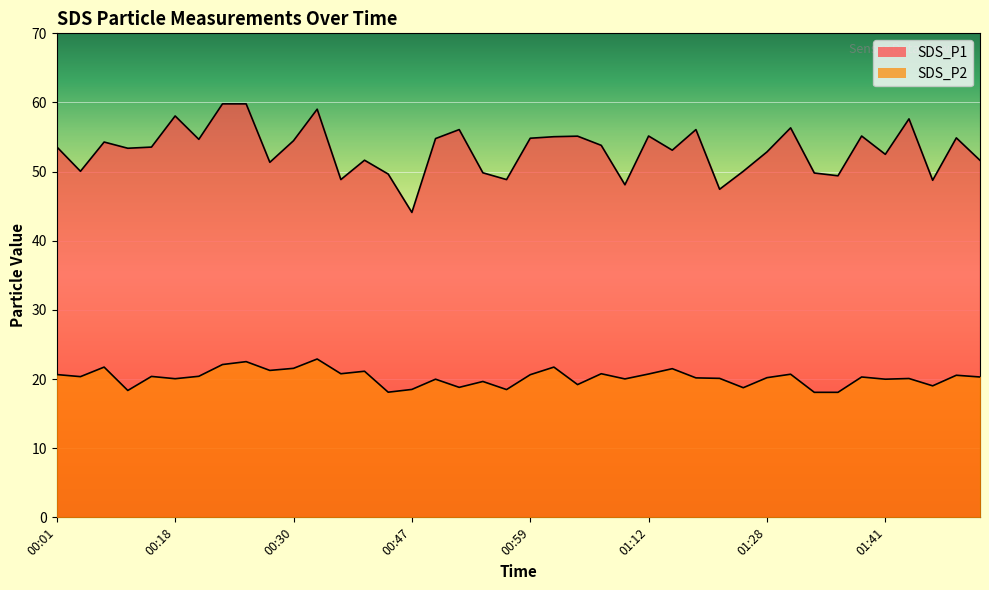

In SDS_P1, how many points are lower than both neighbors (excluding endpoints)?

13